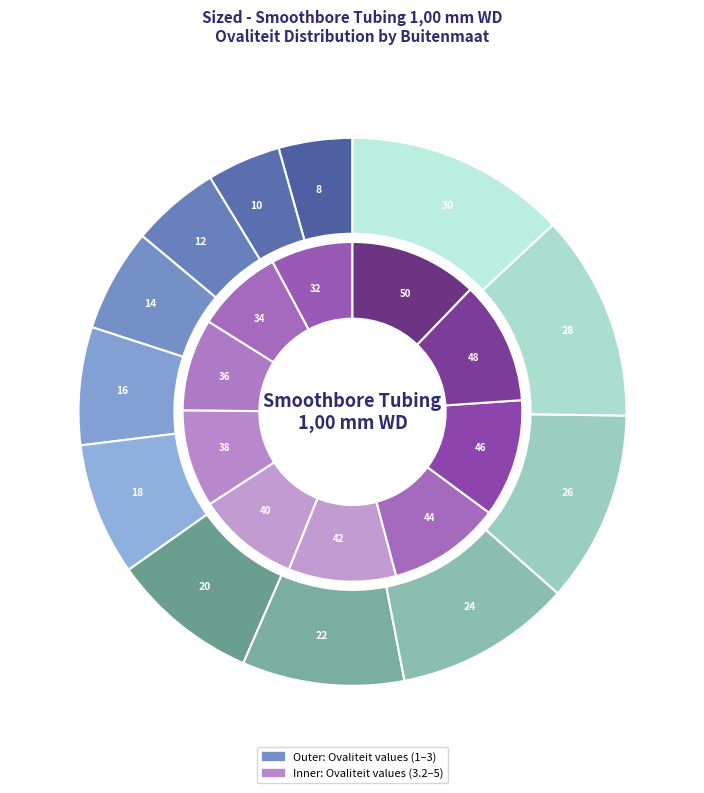

The 16 slice represents 7% of the pie. True or false?

True